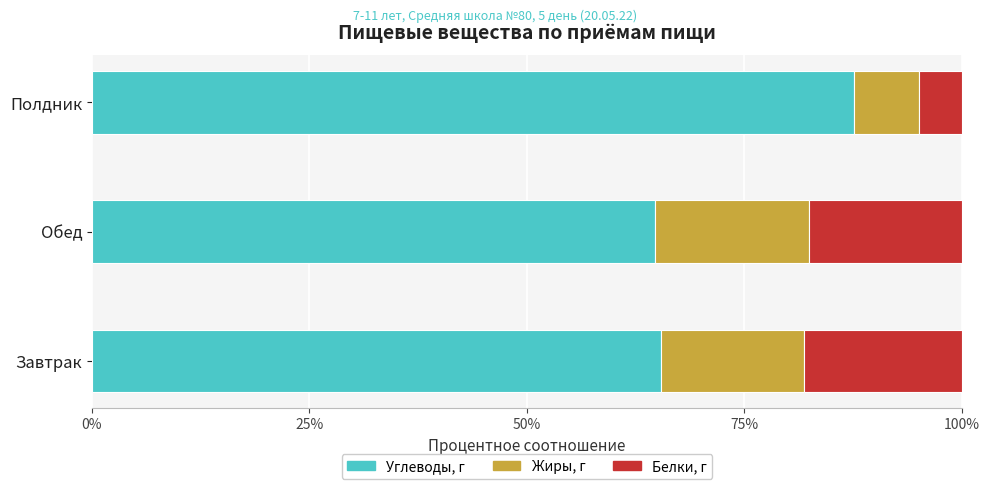

The value of Углеводы, г at Завтрак is 38.7. True or false?

False